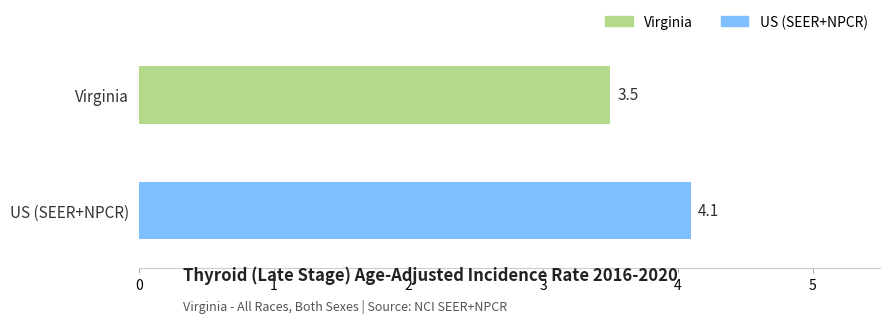

Reading bottom to top, what are all the values shown in this chart?

US (SEER+NPCR)=4.1	Virginia=3.5